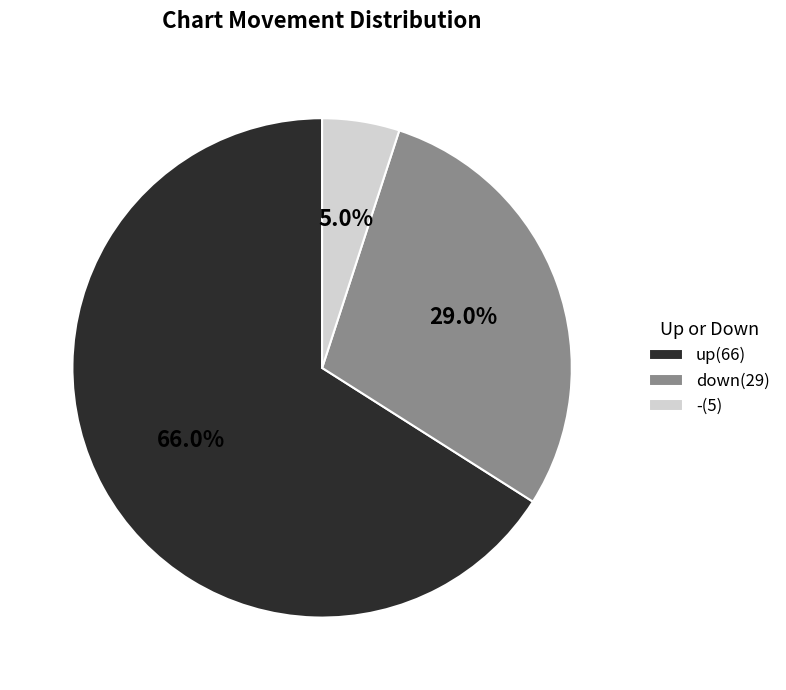

Rank the categories by value from highest to lowest.

up, down, -